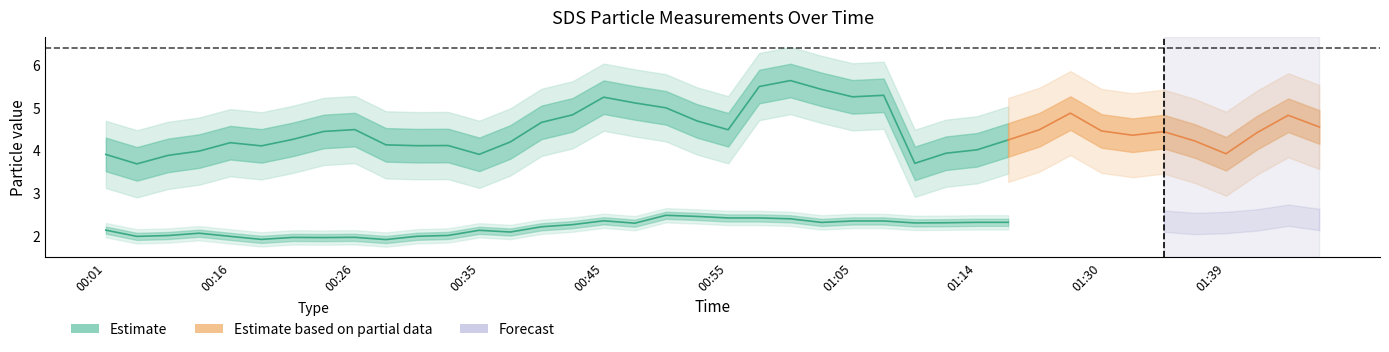

Does the chart display data point markers on the line(s)?

No